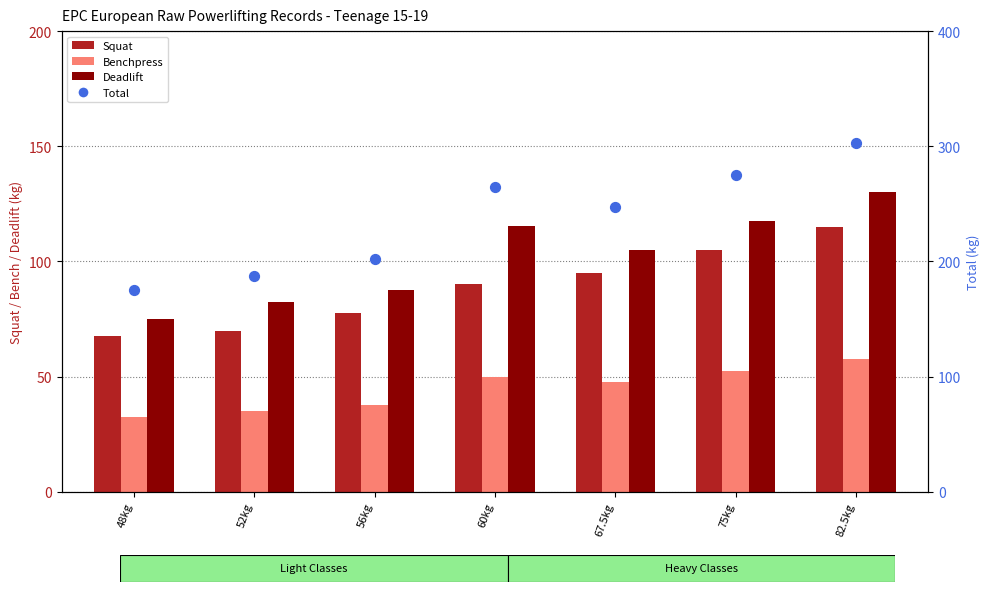

At how many categories does at least one series exceed 262?

3